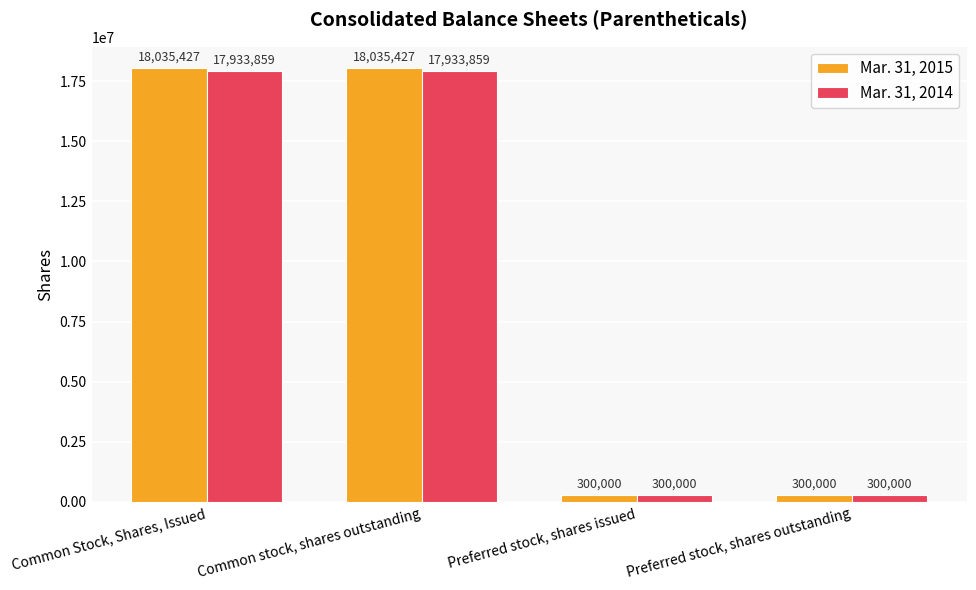

Which series has the largest range (max minus min)?

Mar. 31, 2015